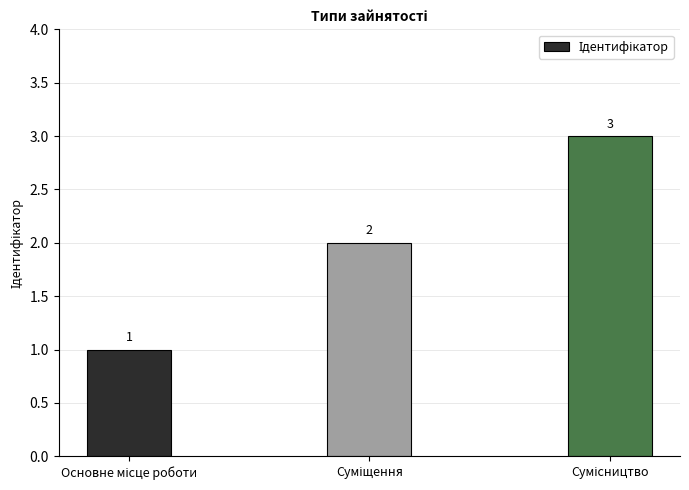

Reading left to right, extract all data points from this chart.

1	2	3